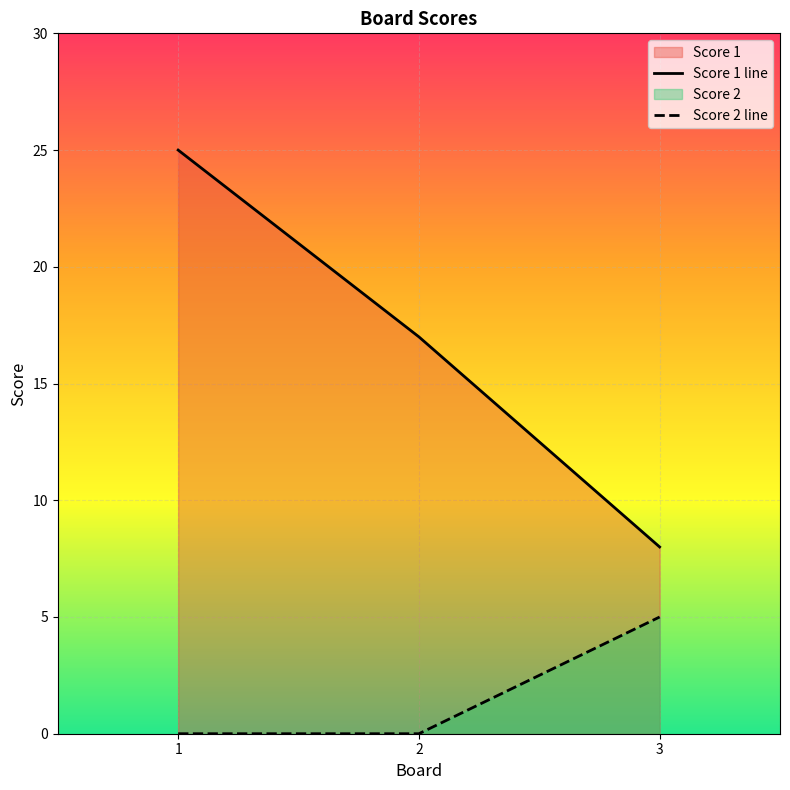

What is the difference between the Score 1 line values at 3 and 1?

17